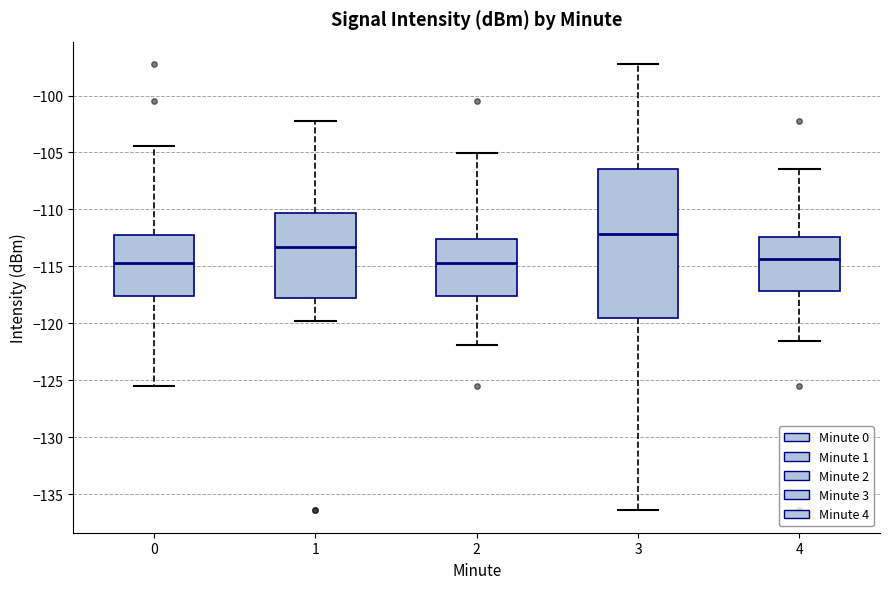

Where does the upper whisker of the box at x = 0 end on the y-axis? The values are not printed on the chart, so give them approximately, as read against the axis.

-104.5